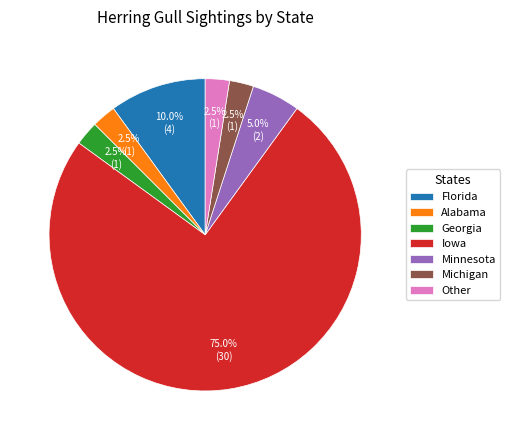

Does Iowa account for over 50% of the chart?

Yes